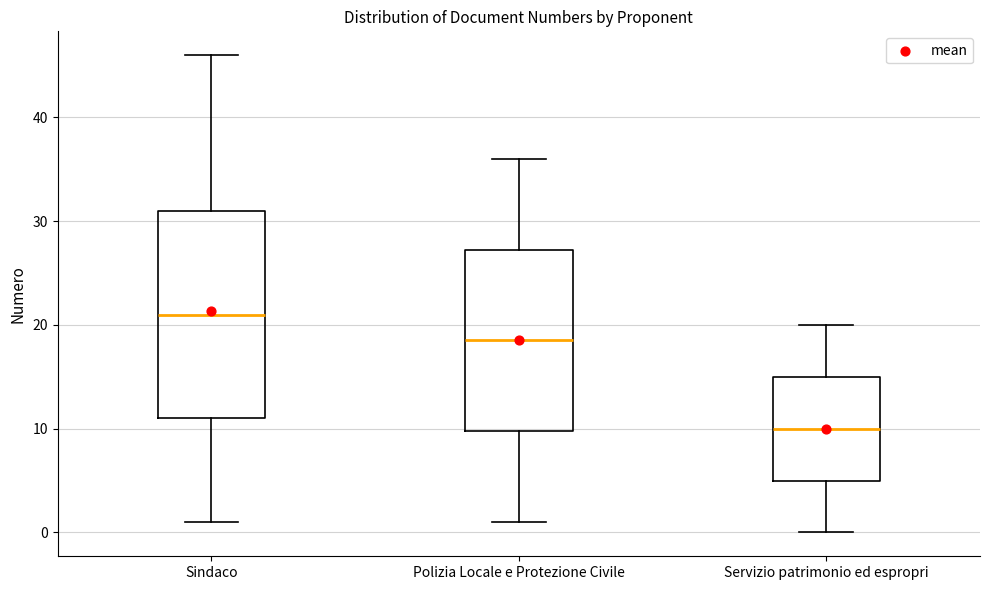

Reading left to right, transcribe this box plot: for each box, give where its median line is, the range the box spans, and where its two whiskers end, as read against the y-axis. The values are not printed on the chart, so give them approximately, as read against the axis.

Sindaco: median 21, box 11 to 31, whiskers 1 to 46
Polizia Locale e Protezione Civile: median 19, box 10 to 27, whiskers 1 to 36
Servizio patrimonio ed espropri: median 10, box 5 to 15, whiskers 0 to 20